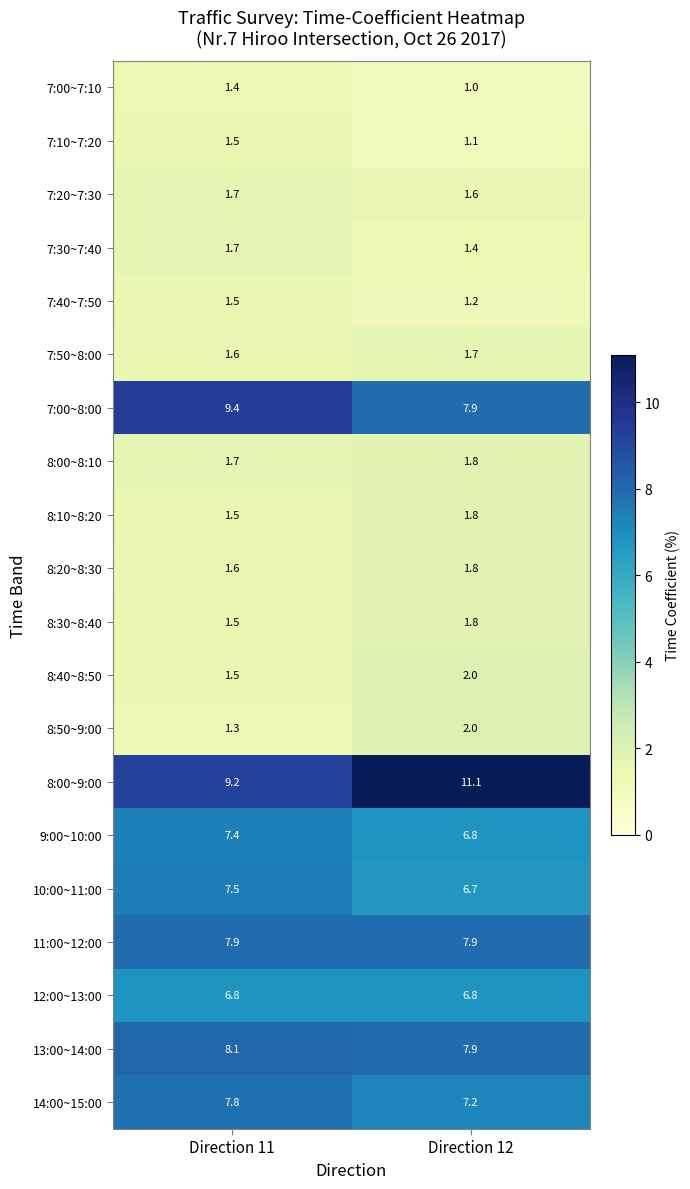

At which category does the chart reach its peak across all series?

Direction 12